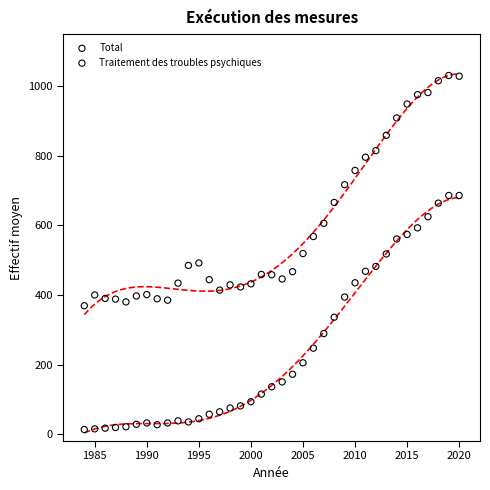

Which series has the largest Y range (max minus min)?

Traitement des troubles psychiques